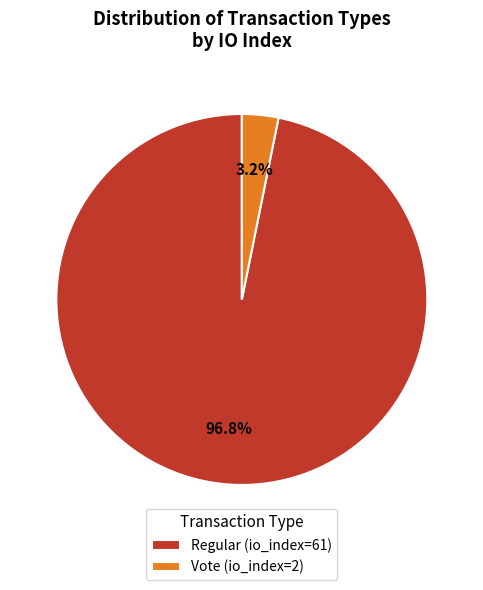

How much of the chart is everything except Vote (io_index=2)?

96.8%